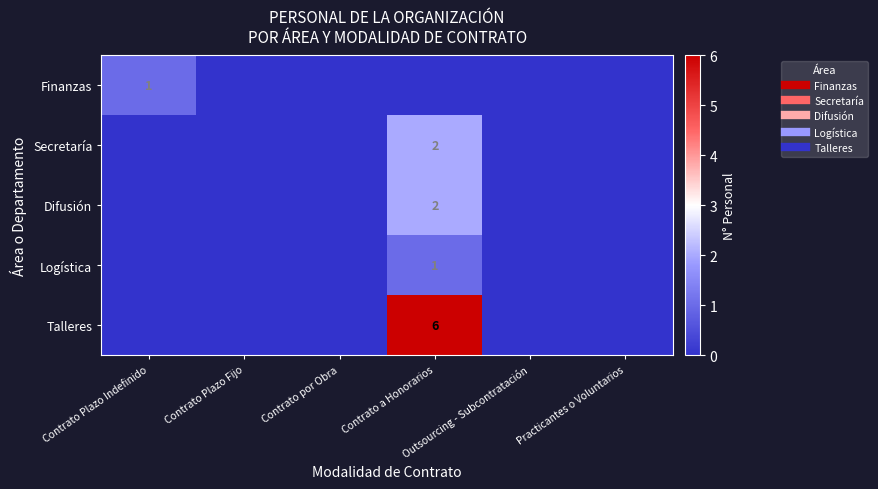

List the labels in order of Finanzas value, largest first.

Contrato Plazo Indefinido, Contrato Plazo Fijo, Contrato por Obra, Contrato a Honorarios, Outsourcing - Subcontratación, Practicantes o Voluntarios